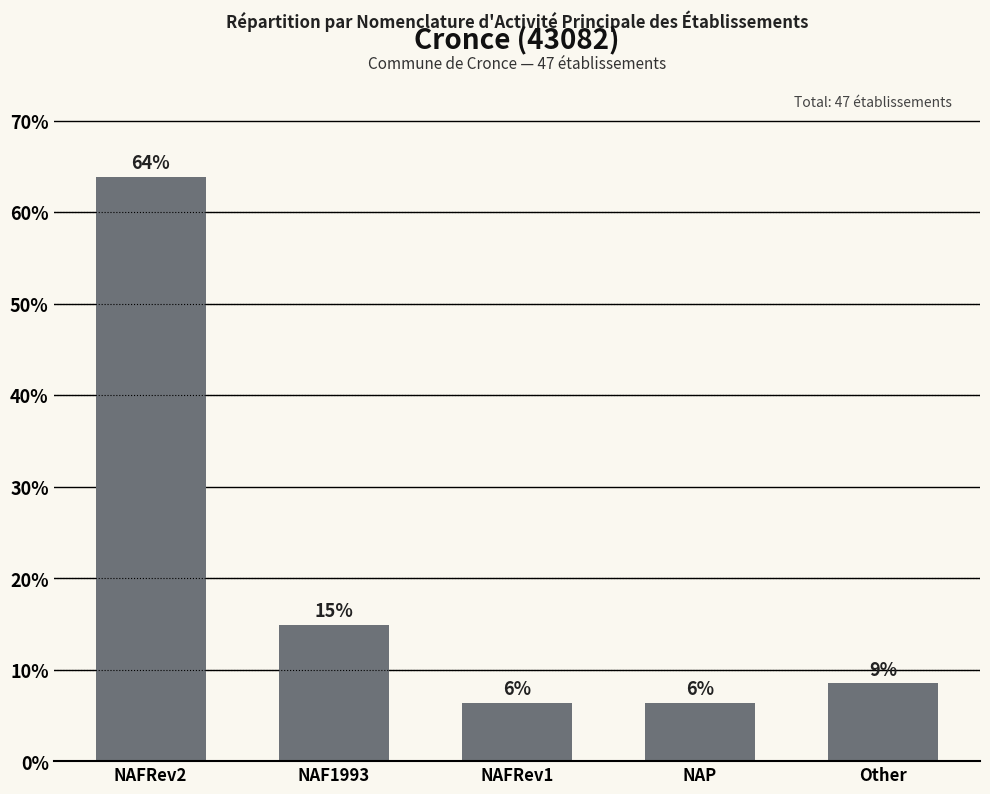

Is it true that the value at NAFRev1 is 1.9?

False